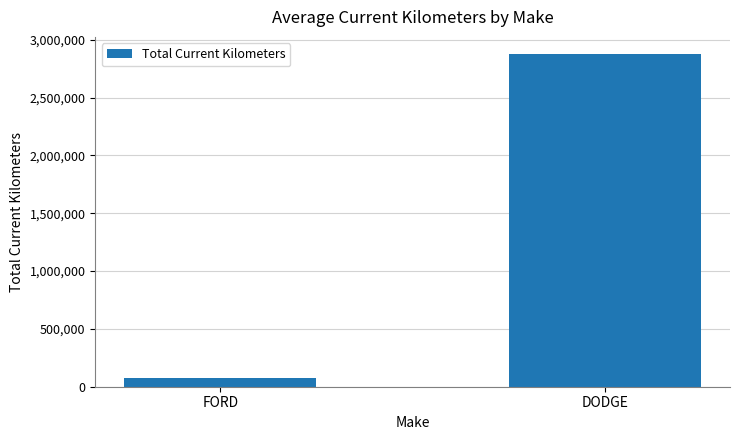

What is the value of the 1st bar from the left?

76038